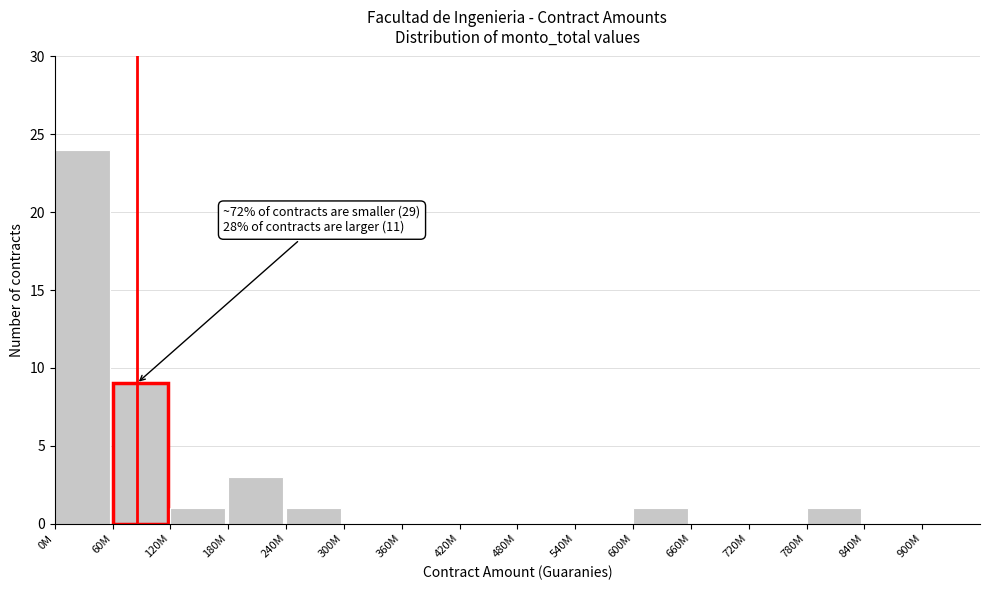

Reading left to right, extract all data points from this chart.

0M=24	60M=9	120M=1	180M=3	240M=1	300M=0	360M=0	420M=0	480M=0	540M=0	600M=1	660M=0	720M=0	780M=1	840M=0